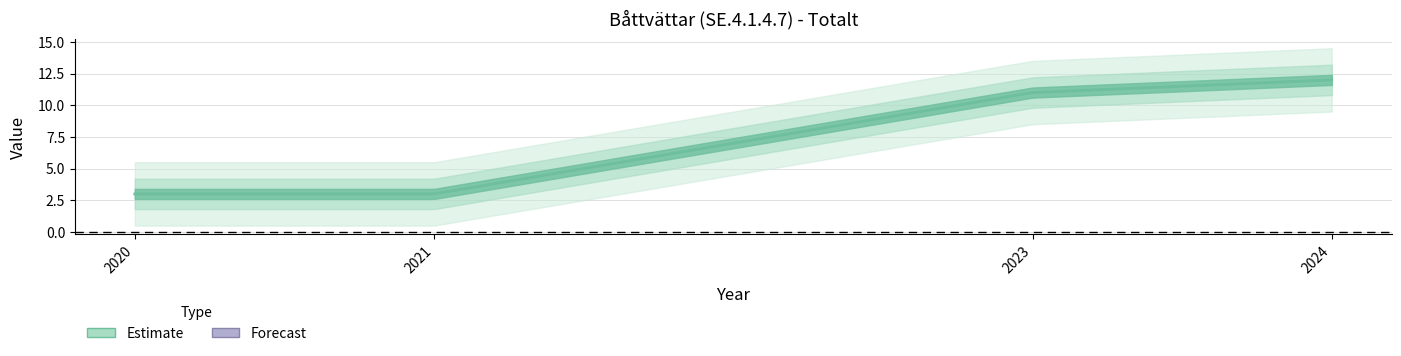

Does the chart have visible grid lines?

Yes